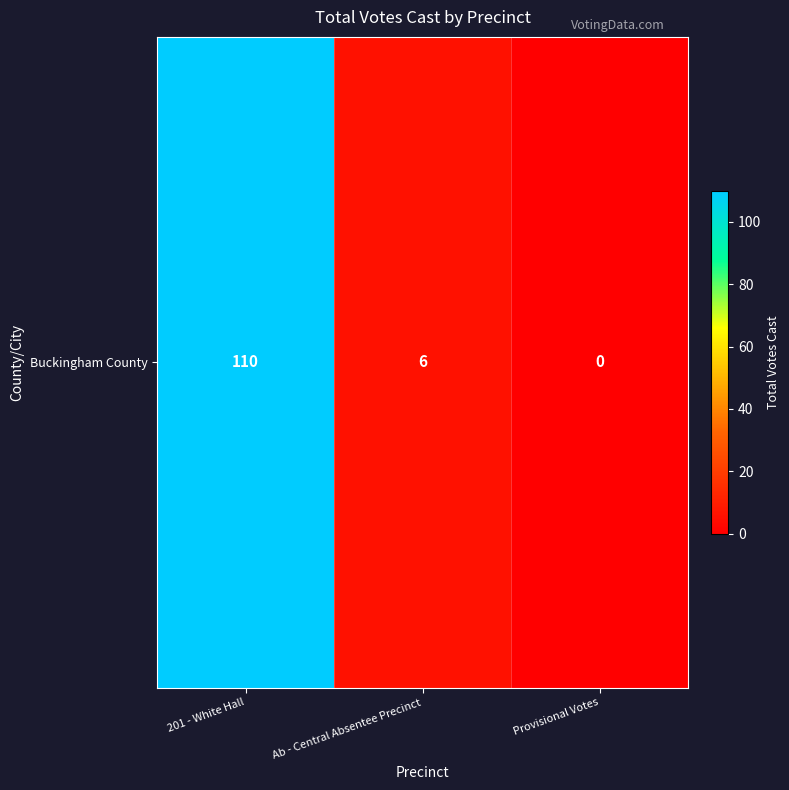

What is the greatest value displayed?

110